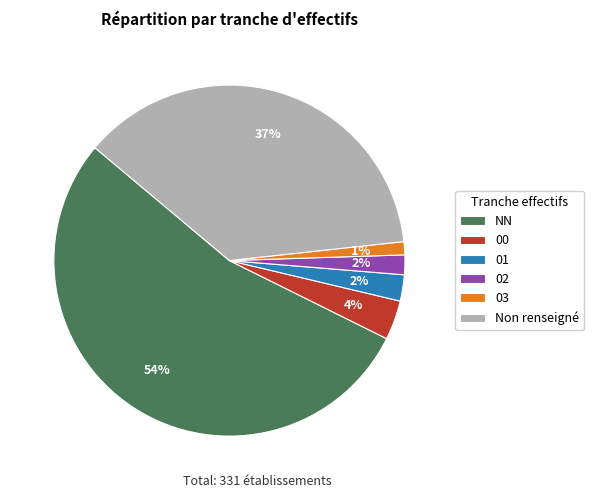

To the nearest percent, what is the average slice percentage?

17%